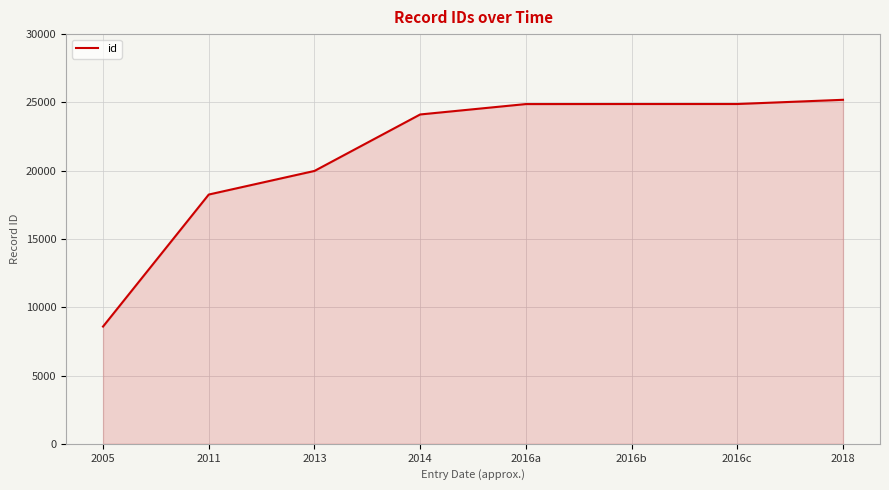

What is the approximate value at 2018, to the nearest 10?

25190